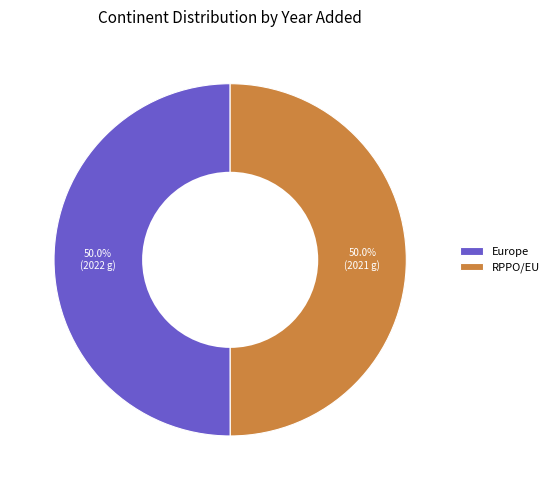

What percentage is the RPPO/EU slice, to the nearest percent?

50%